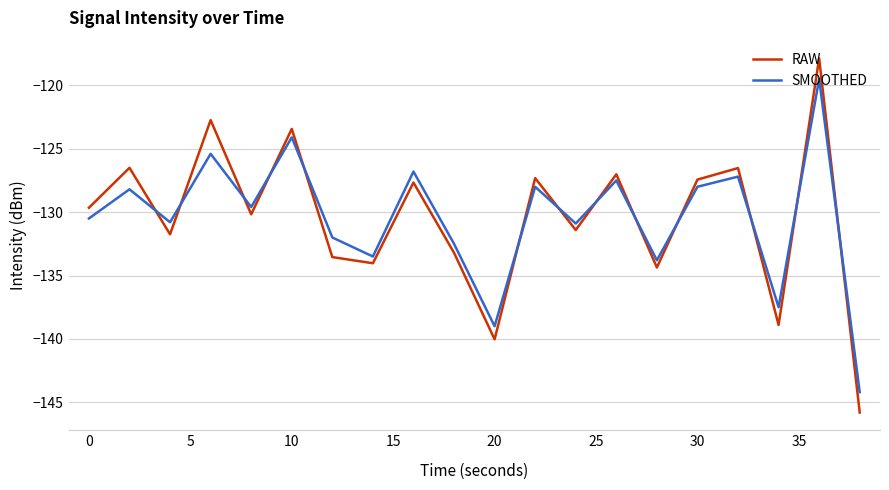

What is the maximum value shown in the chart?

-117.9